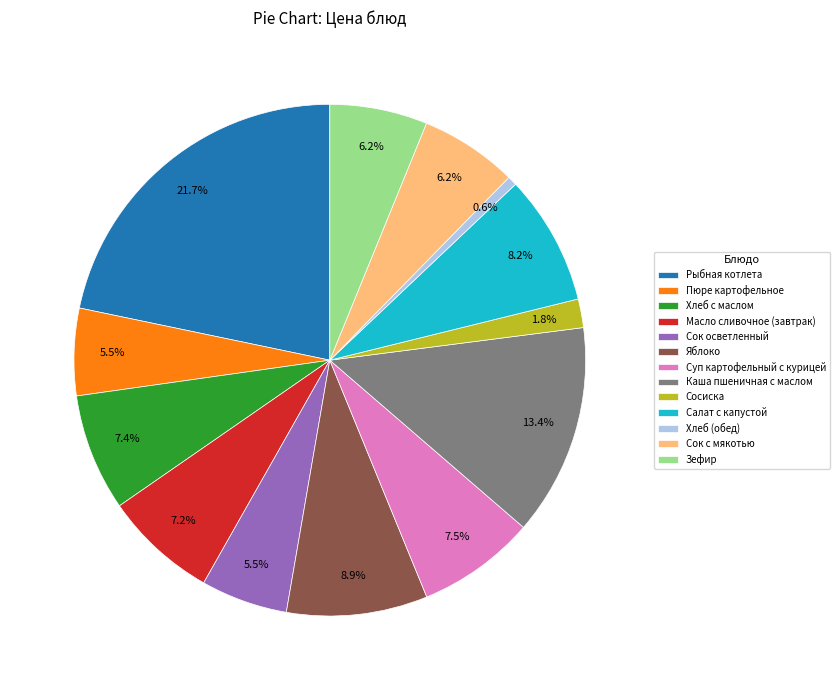

Which has a higher value, Сосиска or Салат с капустой?

Салат с капустой